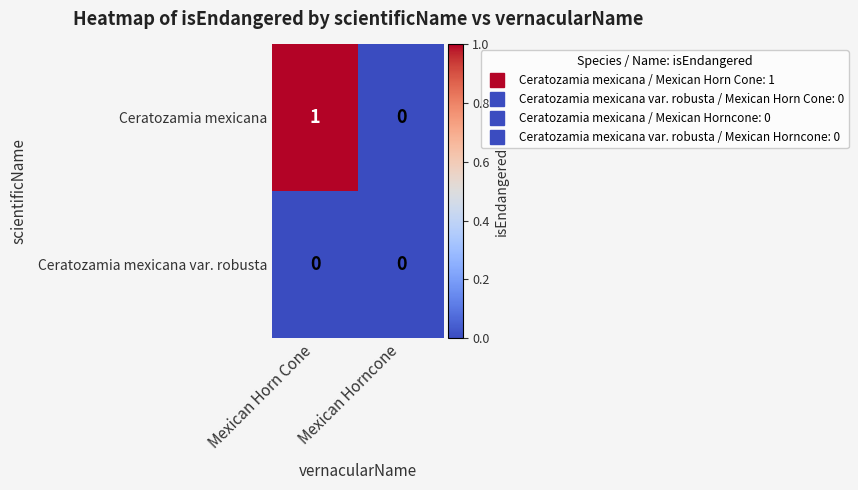

Is it true that Ceratozamia mexicana var. robusta equals 0 at Mexican Horncone?

True